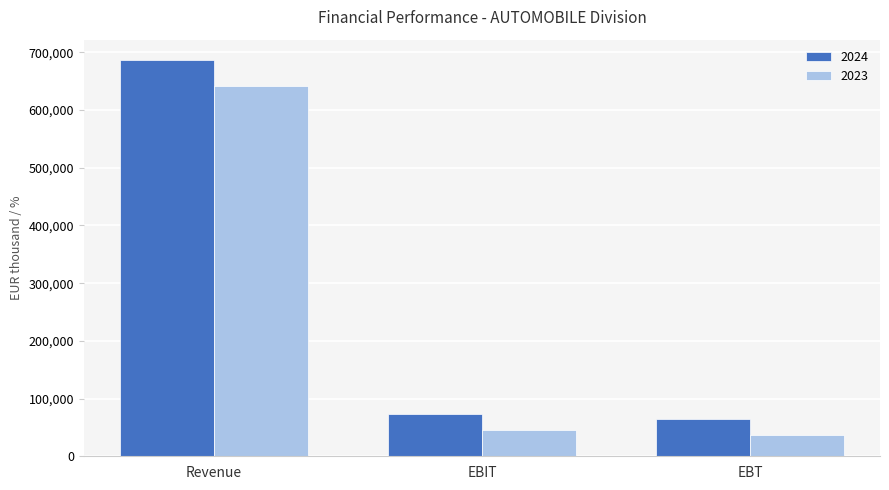

Does the chart contain any negative values?

No